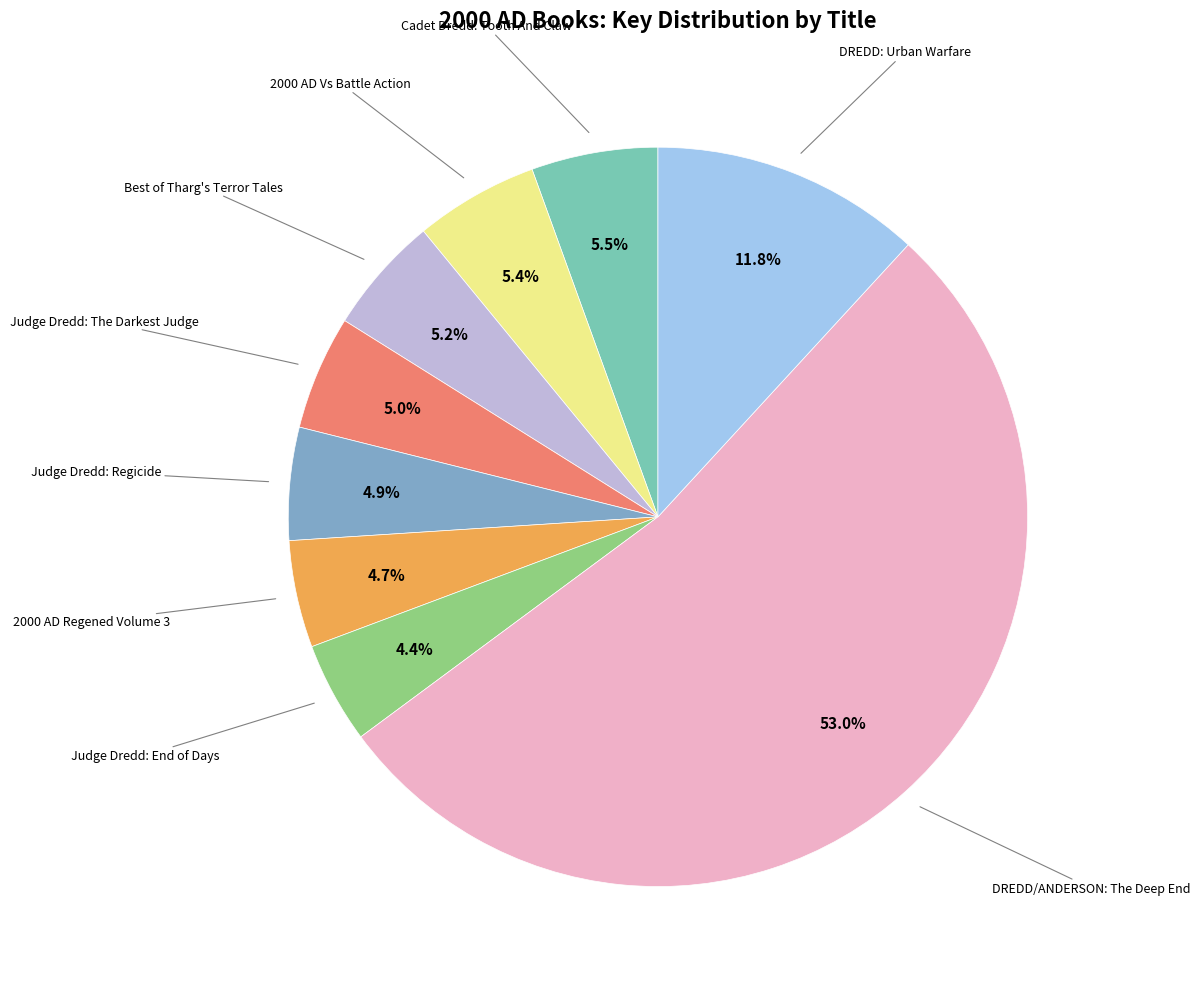

Count the number of slices in the pie.

9